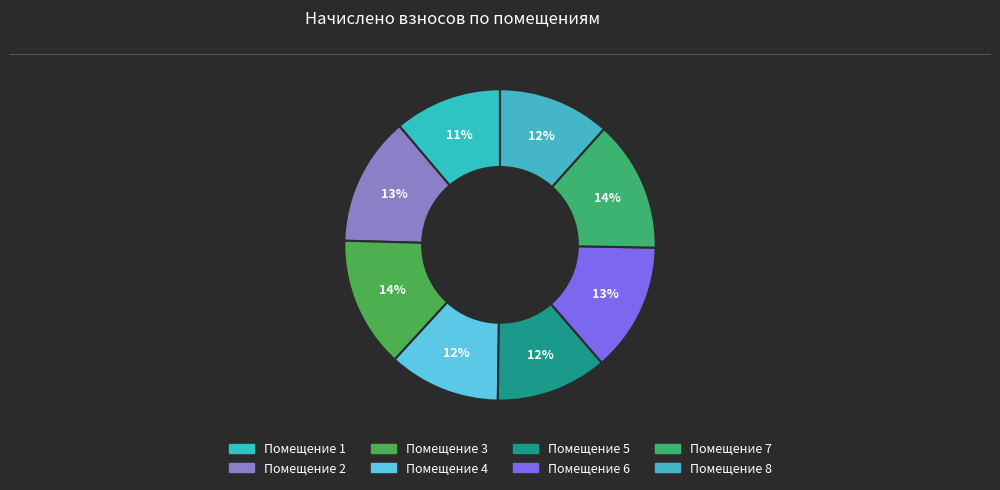

Which slice is the largest?

7